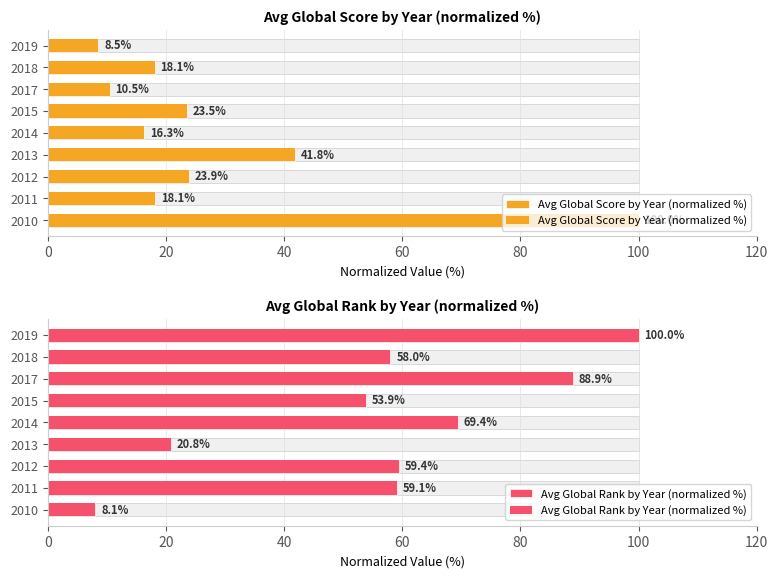

The Avg Global Score by Year (normalized %) series shows 18.1 at 2018. True or false?

True